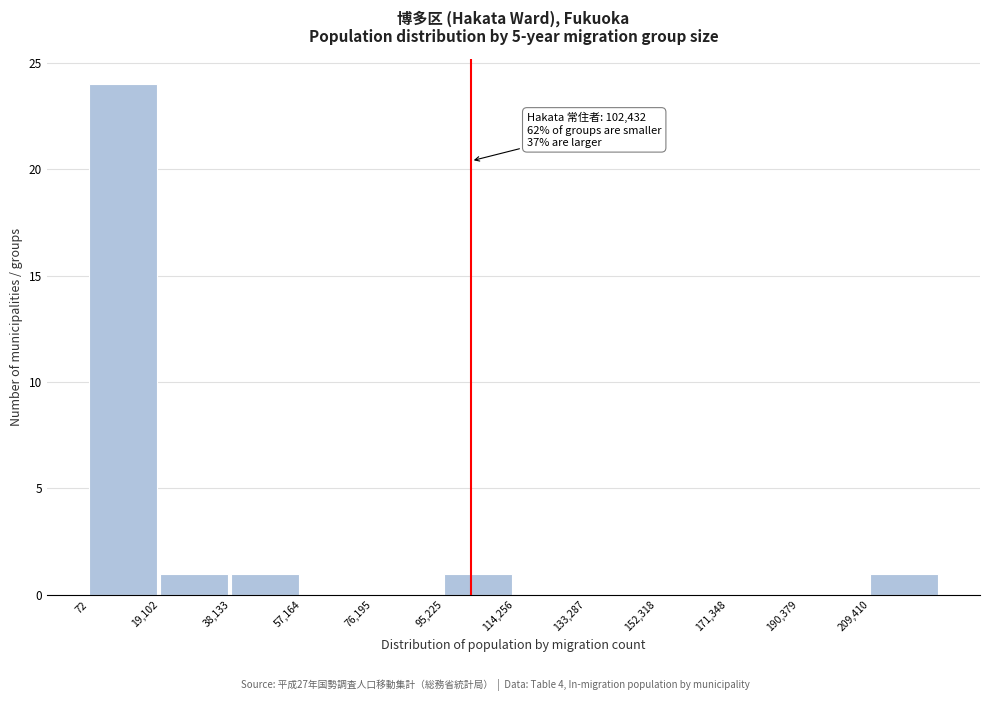

Which range on the x-axis has the tallest bar?

0 to 20000